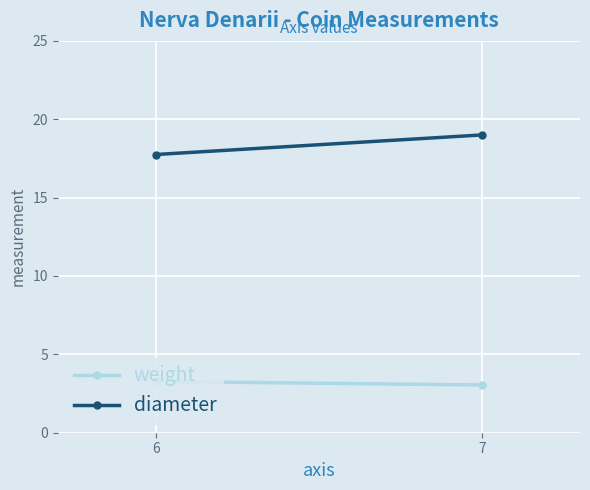

Which series has the widest spread of values?

diameter